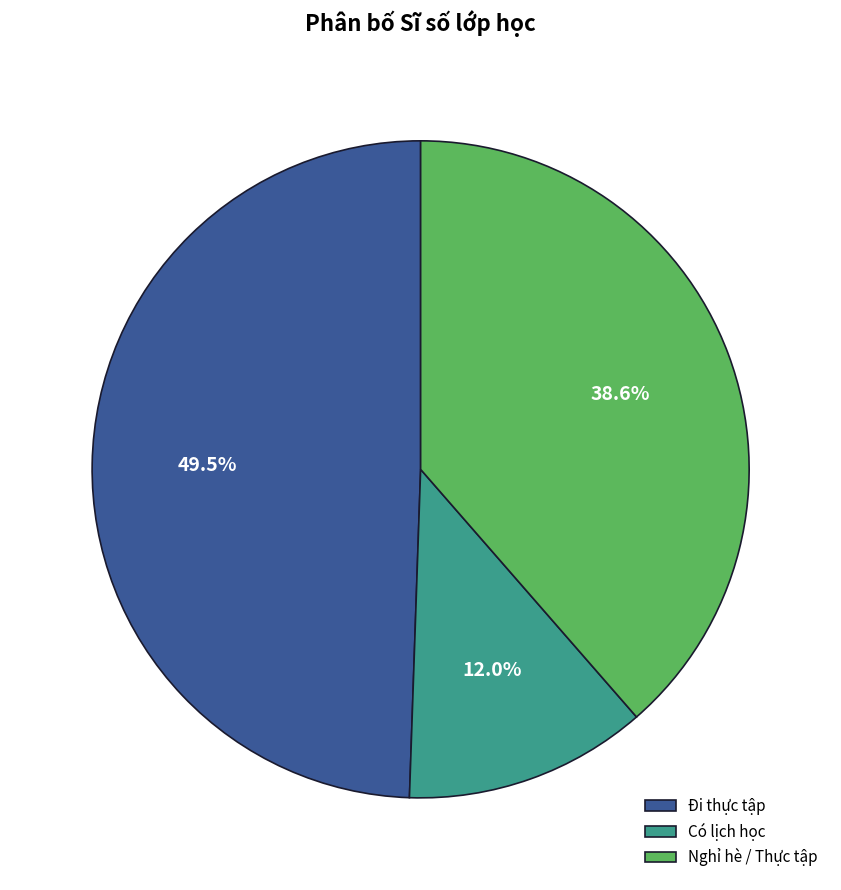

Which category has the biggest portion of the pie?

Đi thực tập